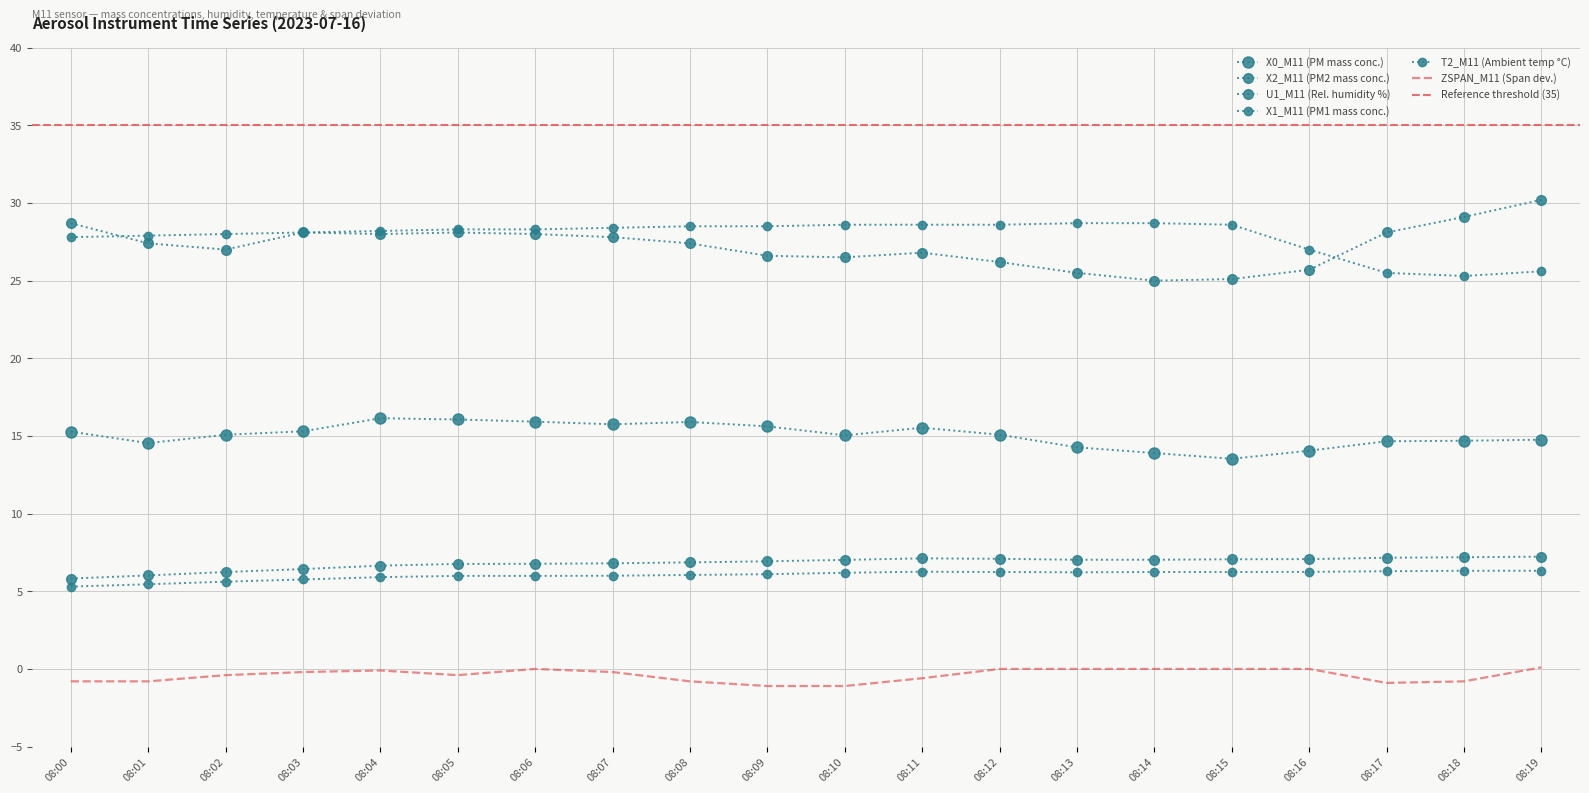

How many categories are shown in the chart?

20